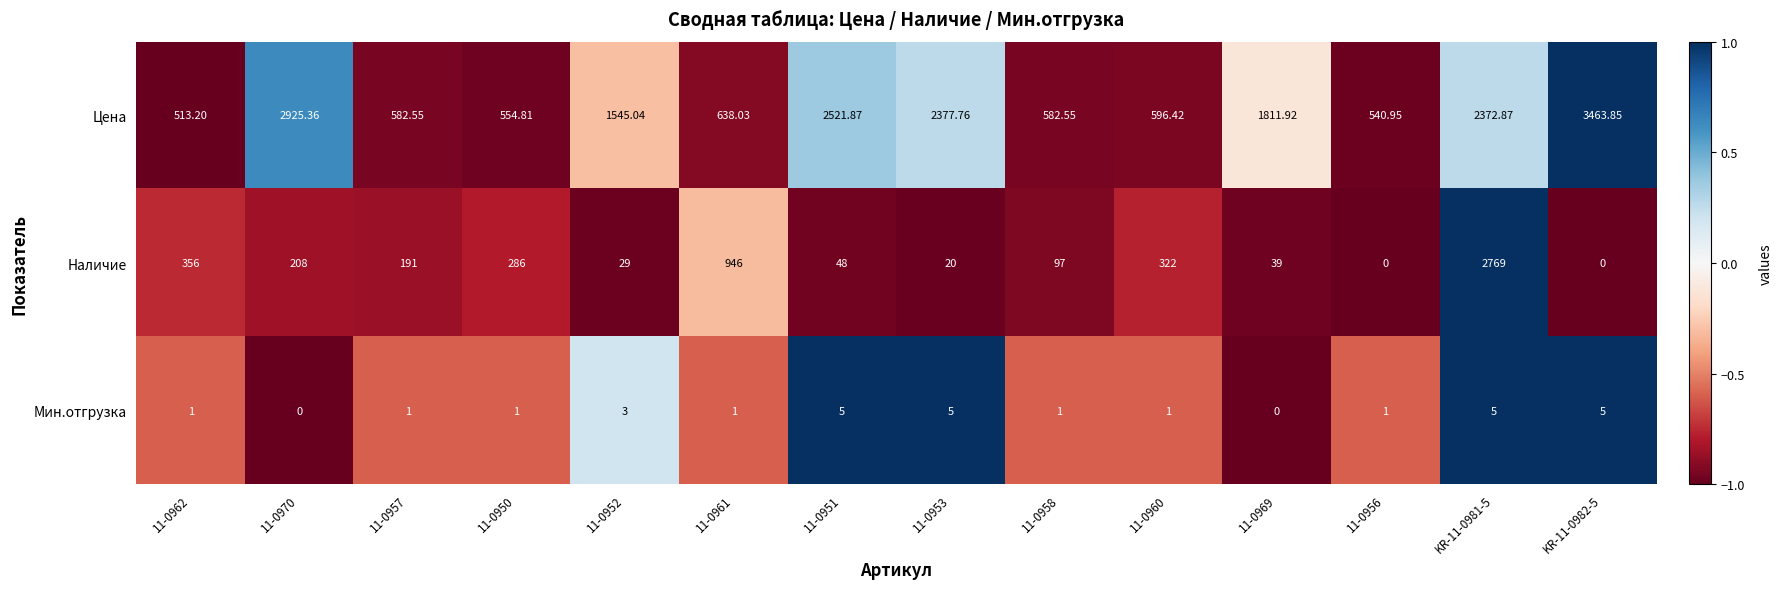

Count the number of categories in the chart.

14